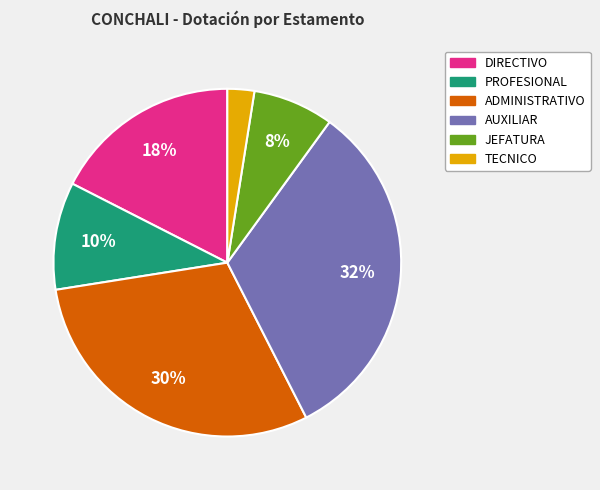

True or false: DIRECTIVO accounts for 7% of the total.

False